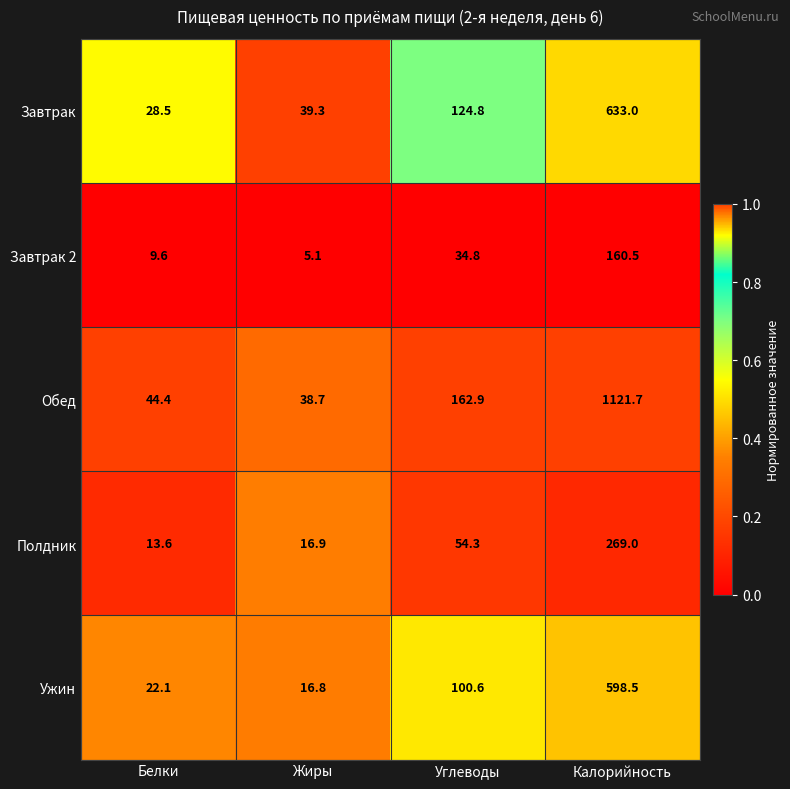

What is the average value of the Полдник series?

88.5